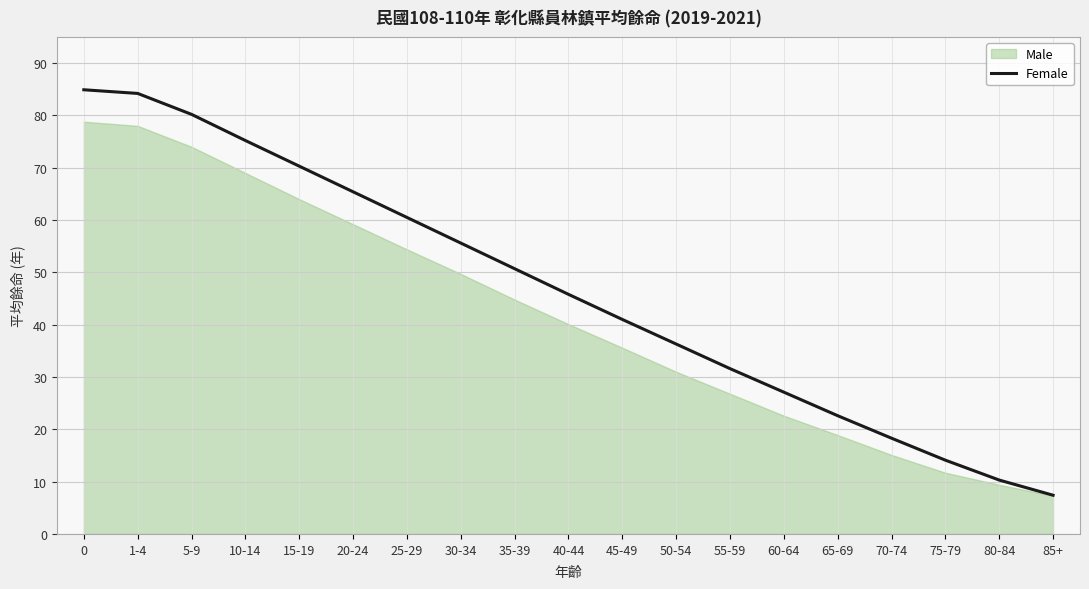

What is the ratio of the value at 55-59 to the value at 35-39?

0.6